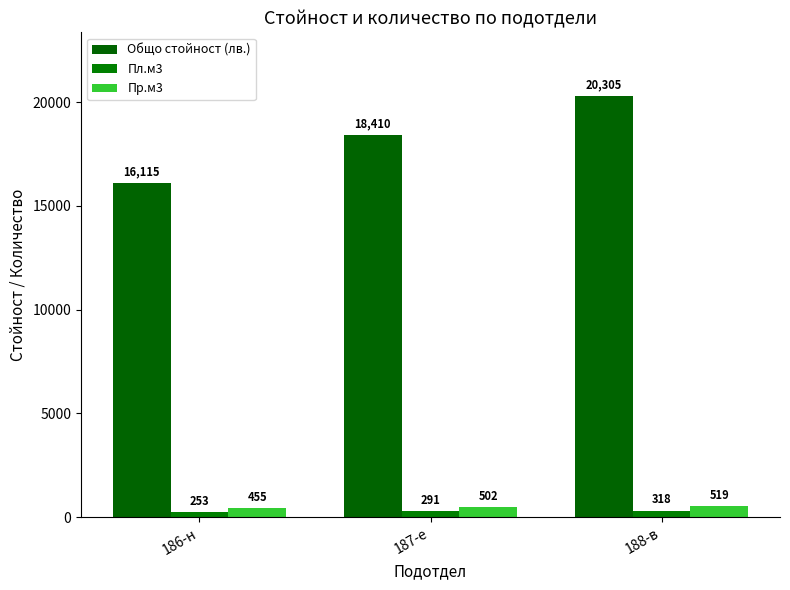

What is the highest value of the Пр.м3 series?

519